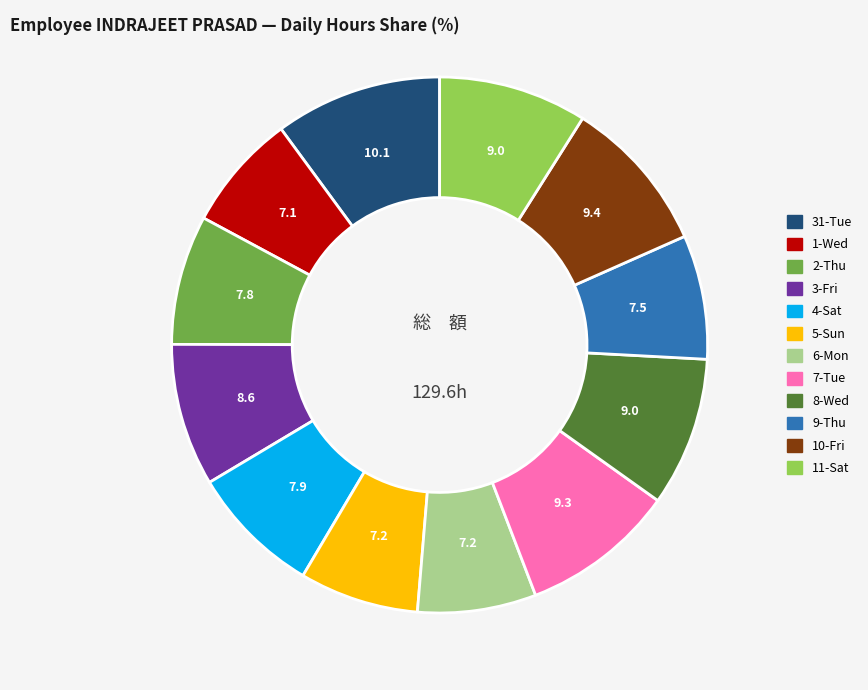

How many segments does this pie chart have?

12